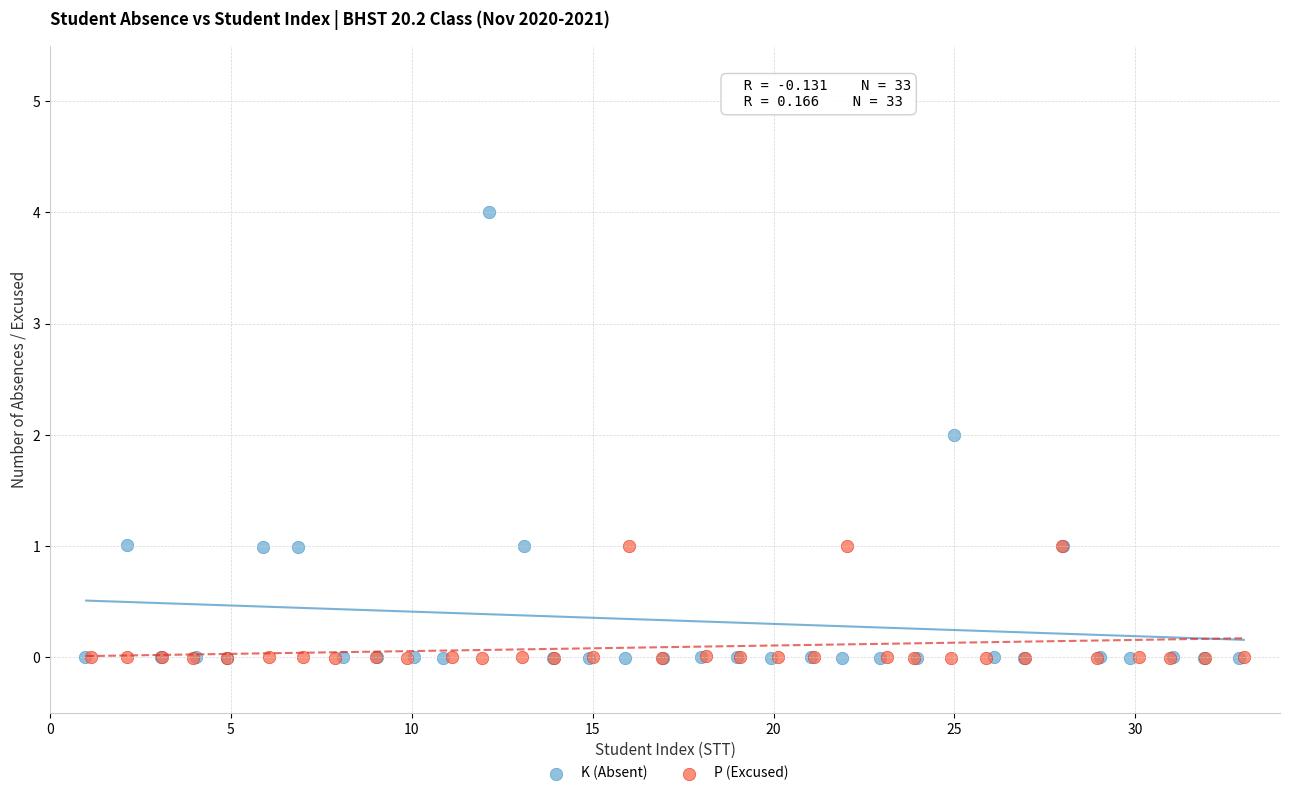

What are all the series names shown in the legend?

K (Absent), P (Excused)